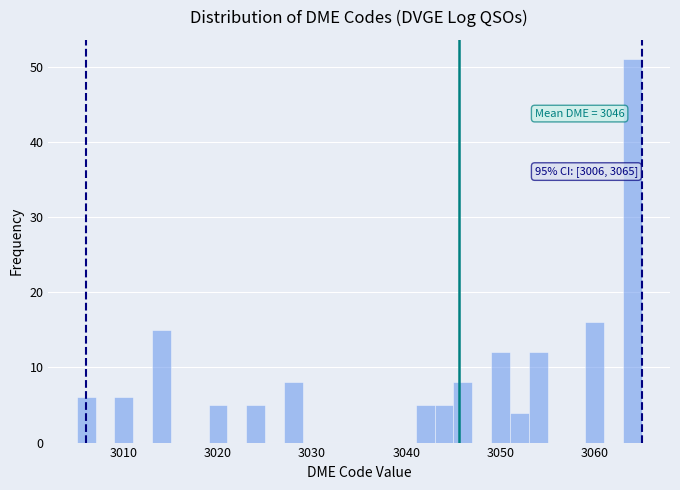

Around what value on the x-axis is the tallest bar? Give the approximate position of its centre, as read against the axis.

3064